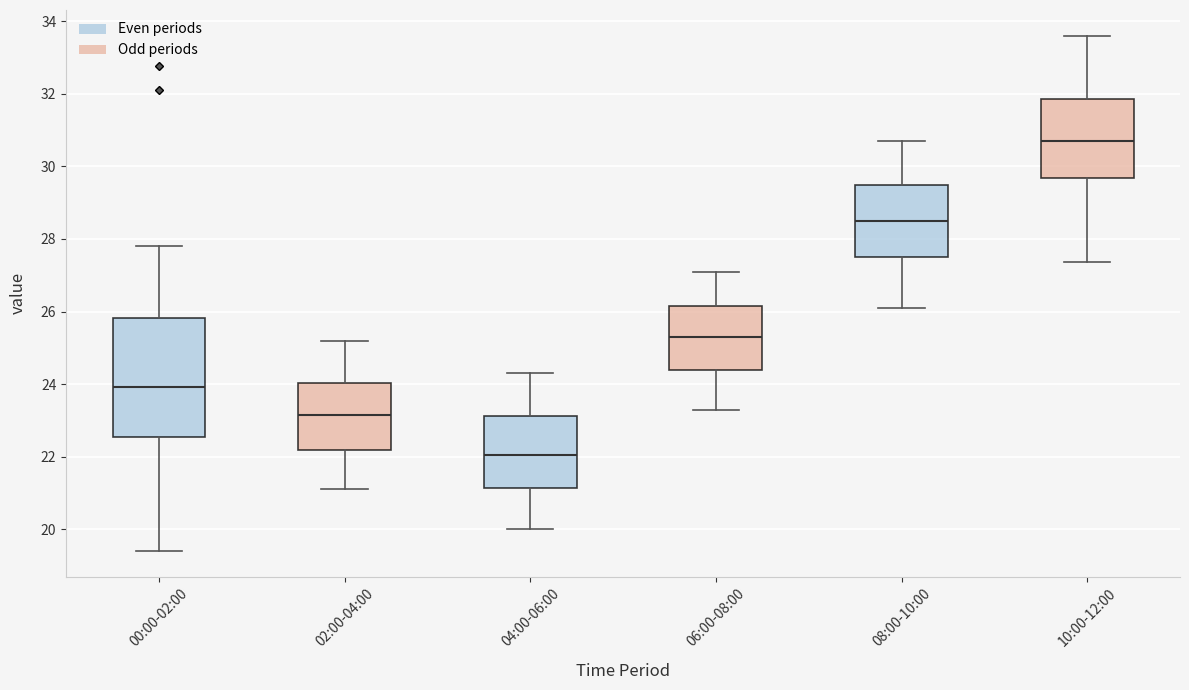

Where does the median line of the box for 10:00-12:00 sit on the y-axis? The values are not printed on the chart, so give them approximately, as read against the axis.

30.8